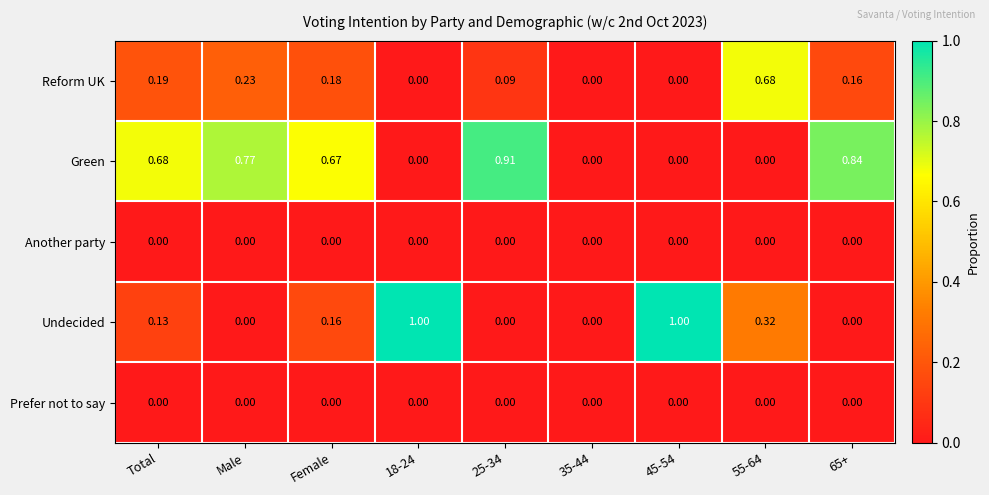

Is the value of Prefer not to say at 18-24 greater than the value of Undecided at 18-24?

No